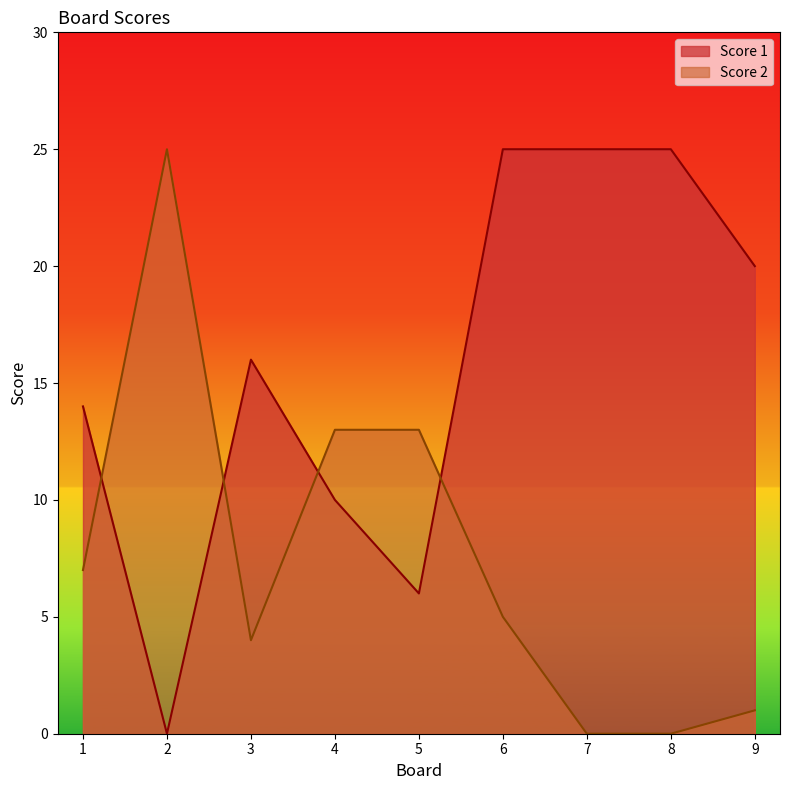

How many lines are shown in the chart?

2